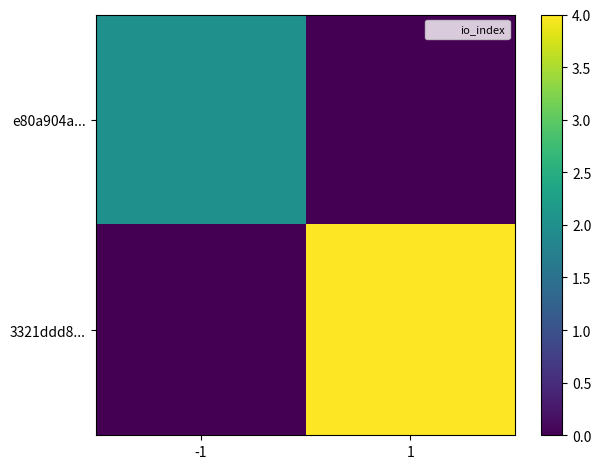

At which category is the sum across all series the highest?

1